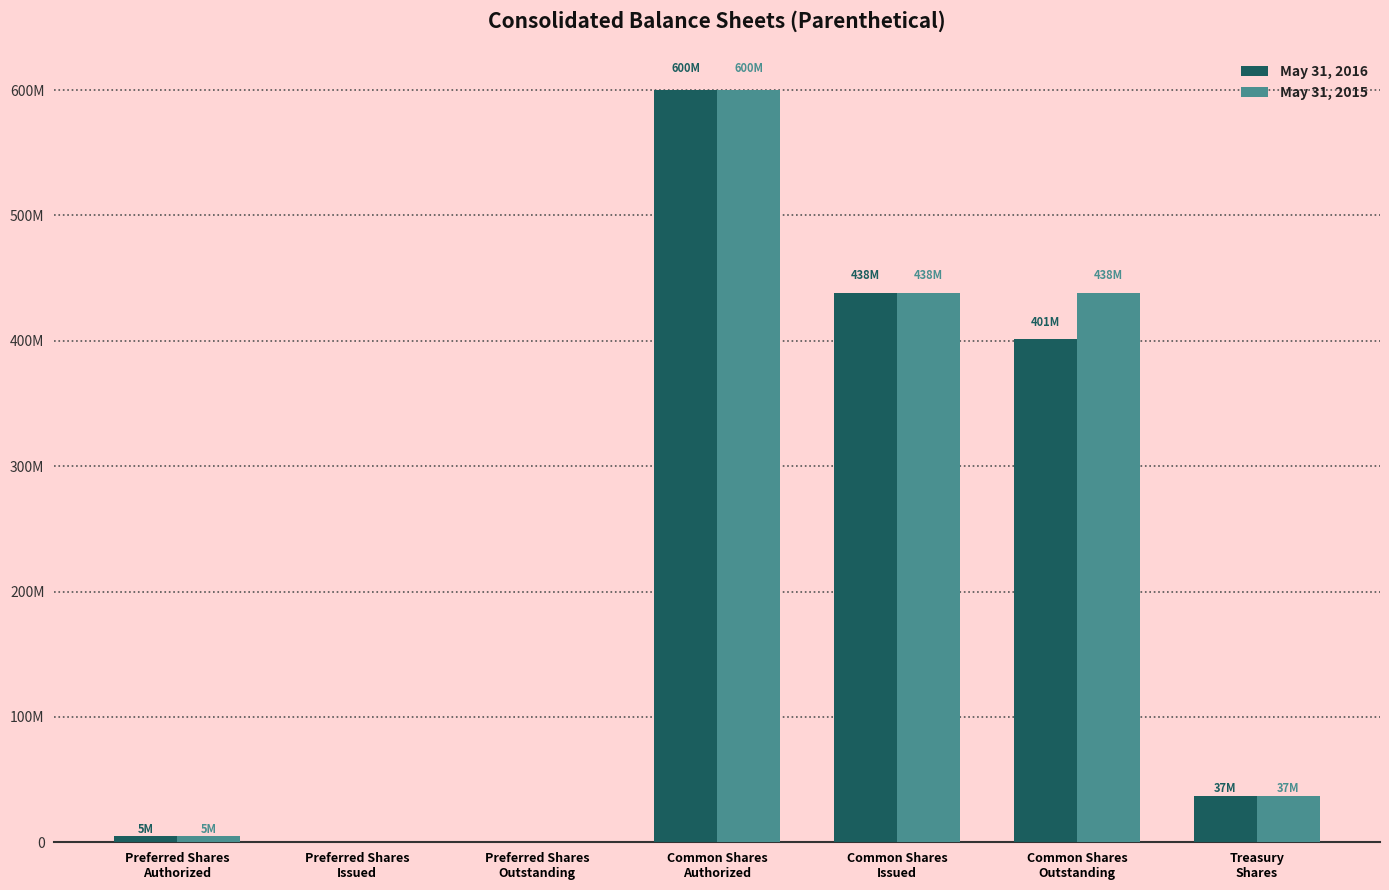

Are the bars horizontal?

No